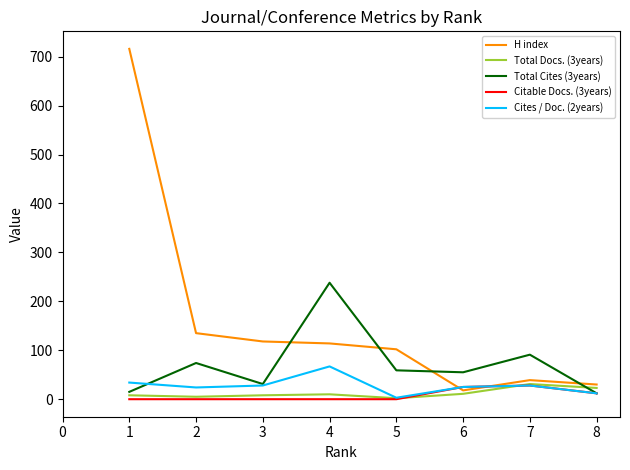

What is the total value across all series at 4?

429